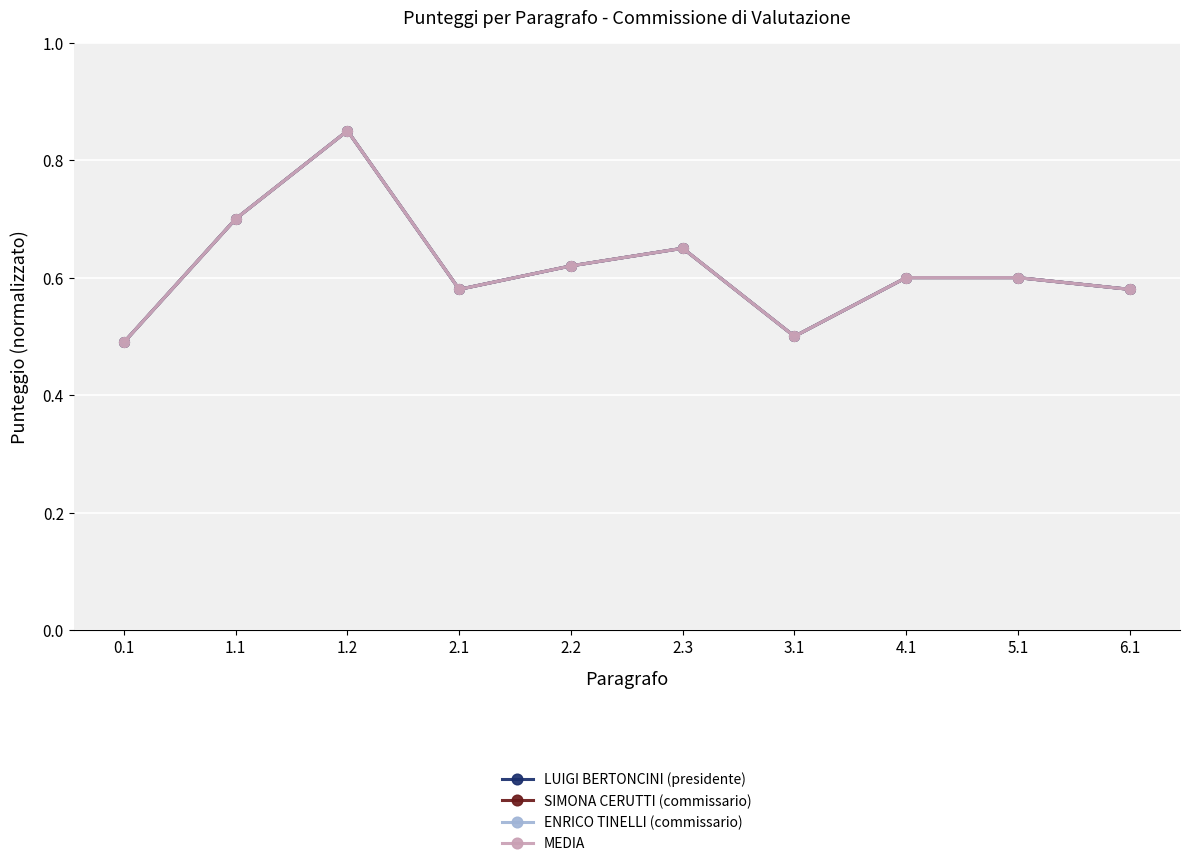

True or false: ENRICO TINELLI (commissario) and MEDIA intersect in this chart.

False